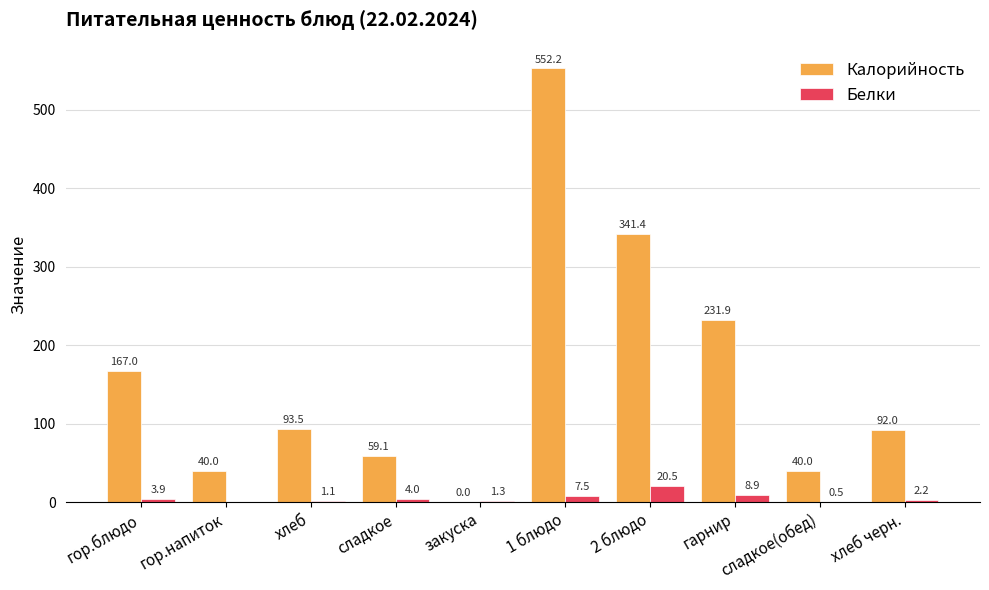

Between гор.напиток and хлеб, which series saw the biggest shift?

Калорийность